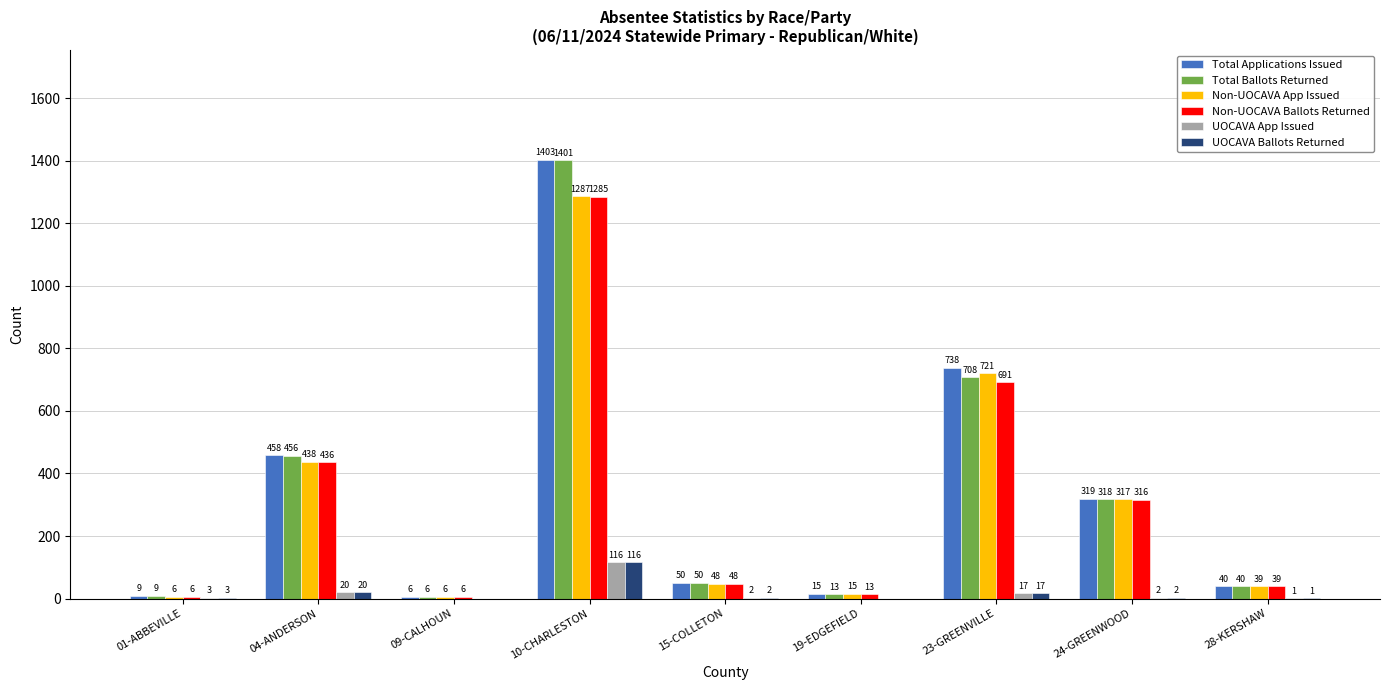

What is the total value across all series at 04-ANDERSON?

1828